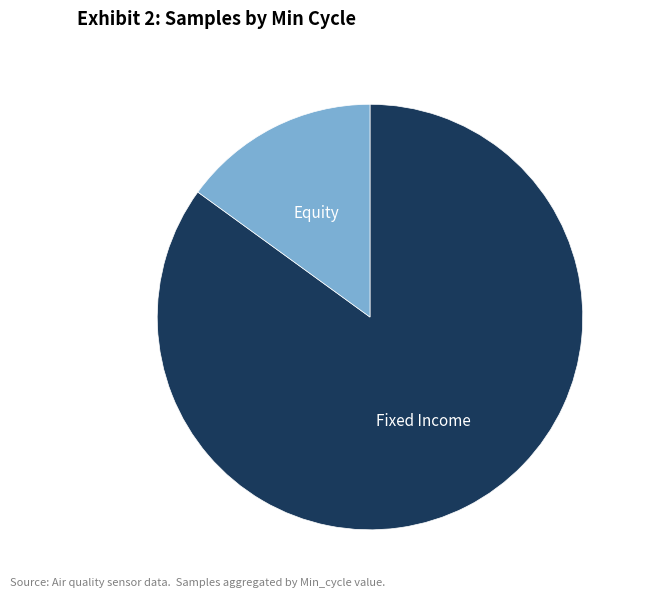

How many slices are in this pie chart?

2